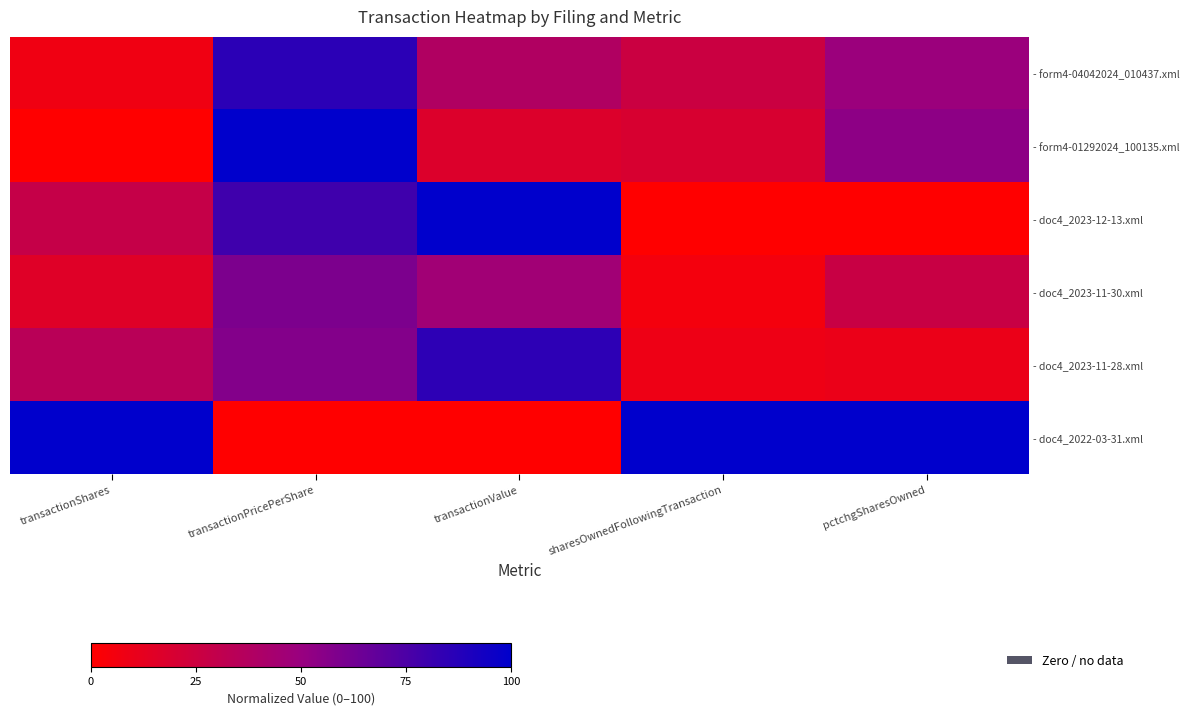

Which series has the largest total across all categories?

- doc4_2022-03-31.xml